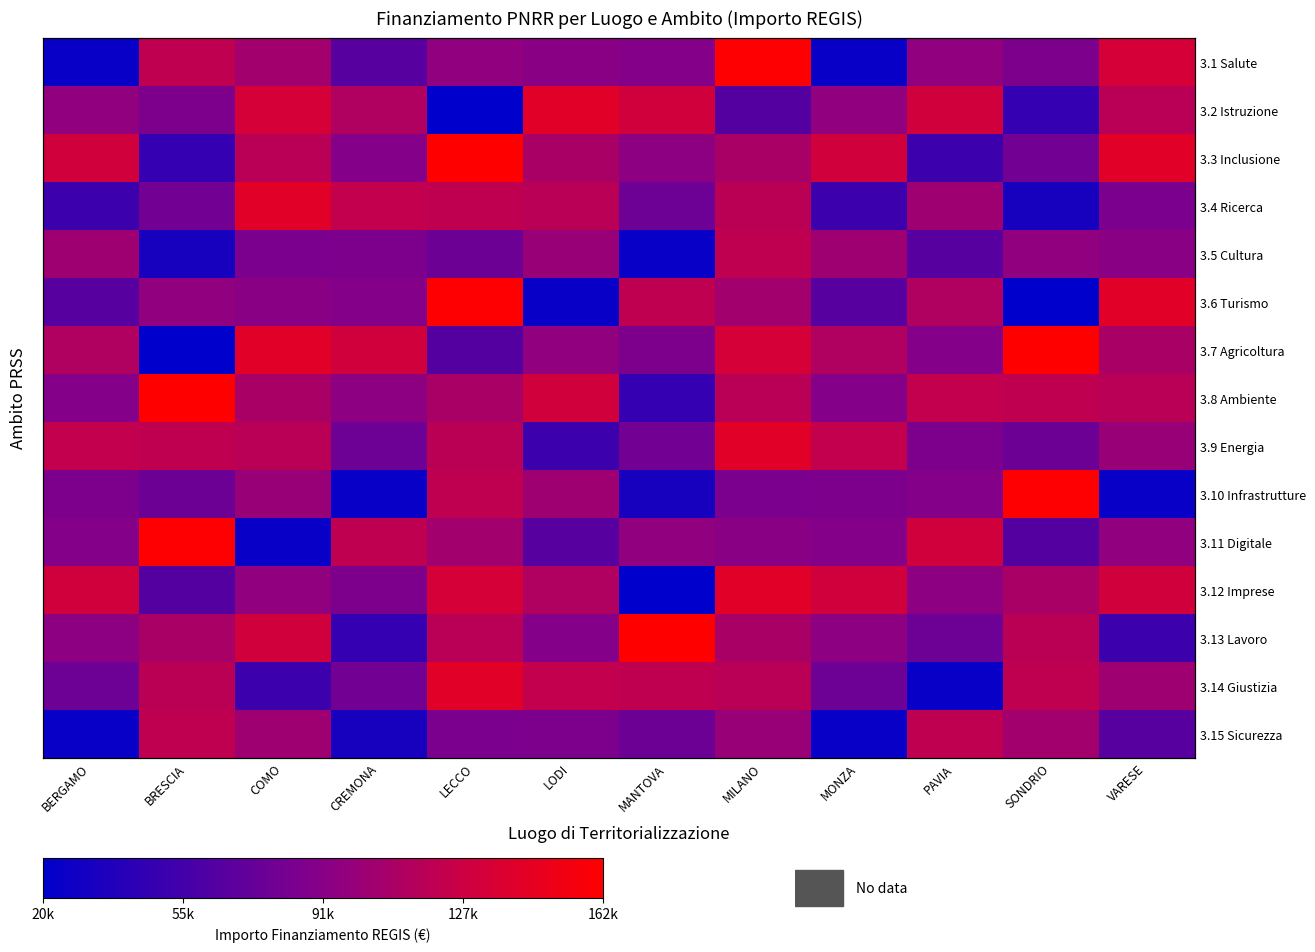

Rank the series by their maximum value, from highest to lowest.

3.3 Inclusione, 3.7 Agricoltura, 3.8 Ambiente, 3.13 Lavoro, 3.1 Salute, 3.6 Turismo, 3.10 Infrastrutture, 3.11 Digitale, 3.2 Istruzione, 3.12 Imprese, 3.4 Ricerca, 3.9 Energia, 3.14 Giustizia, 3.15 Sicurezza, 3.5 Cultura